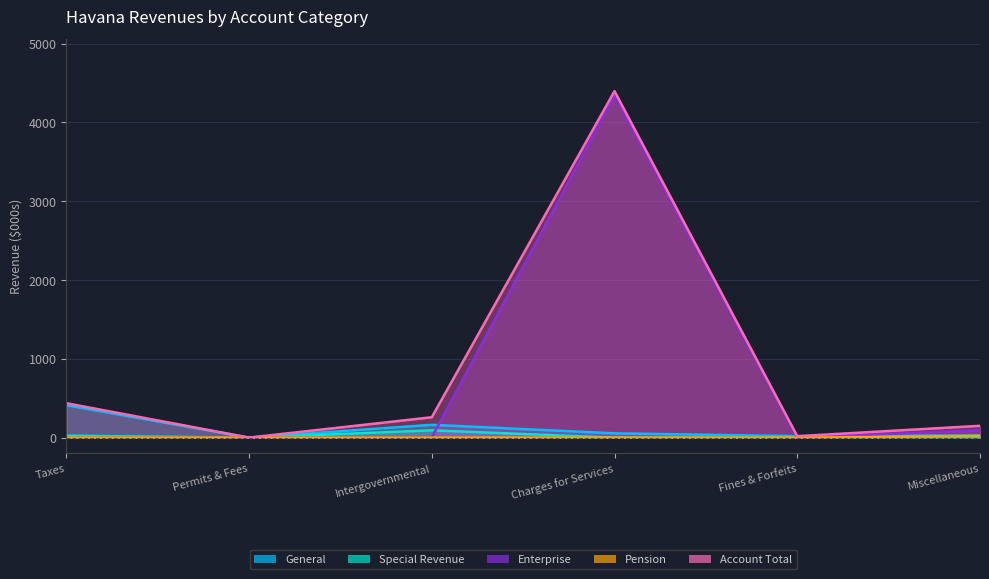

At how many categories does at least one series exceed 3399?

1